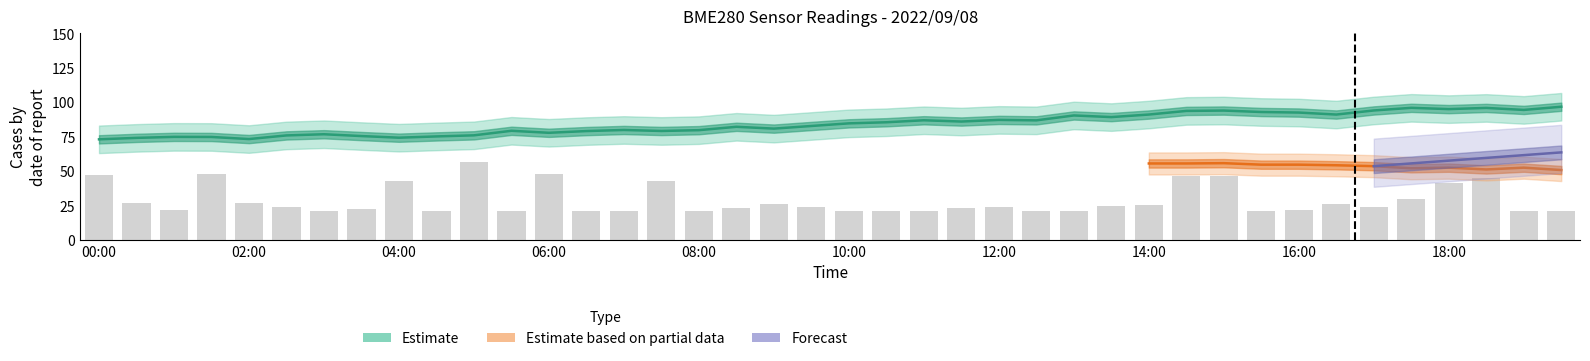

Rank the categories by BME280_humidity_center value from highest to lowest.

19:30, 17:30, 18:30, 18:00, 19:00, 17:00, 15:00, 14:30, 15:30, 16:00, 14:00, 16:30, 13:00, 13:30, 12:00, 11:00, 12:30, 11:30, 10:30, 10:00, 09:30, 08:30, 09:00, 07:00, 08:00, 05:30, 07:30, 06:30, 06:00, 03:00, 05:00, 02:30, 03:30, 04:30, 01:00, 01:30, 04:00, 00:30, 02:00, 00:00